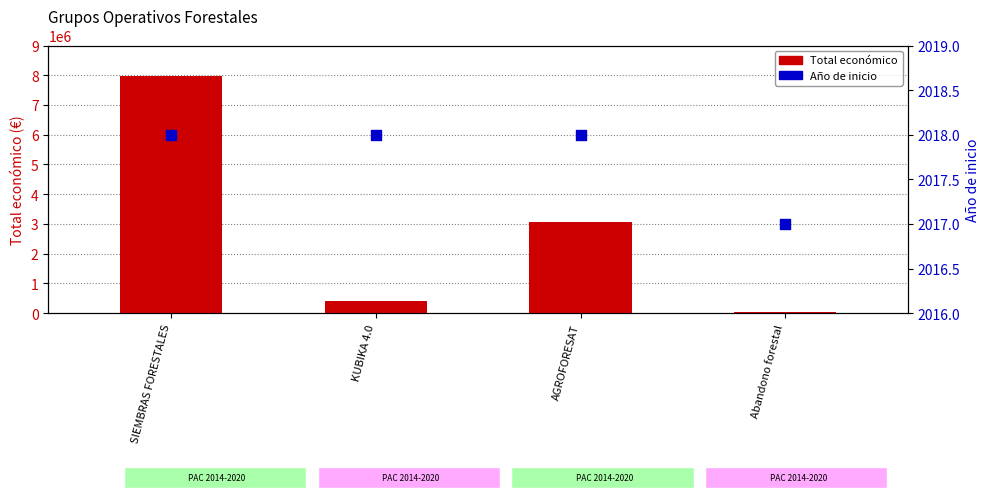

Is the value of Total económico at SIEMBRAS FORESTALES greater than the value of Año de inicio at AGROFORESAT?

Yes